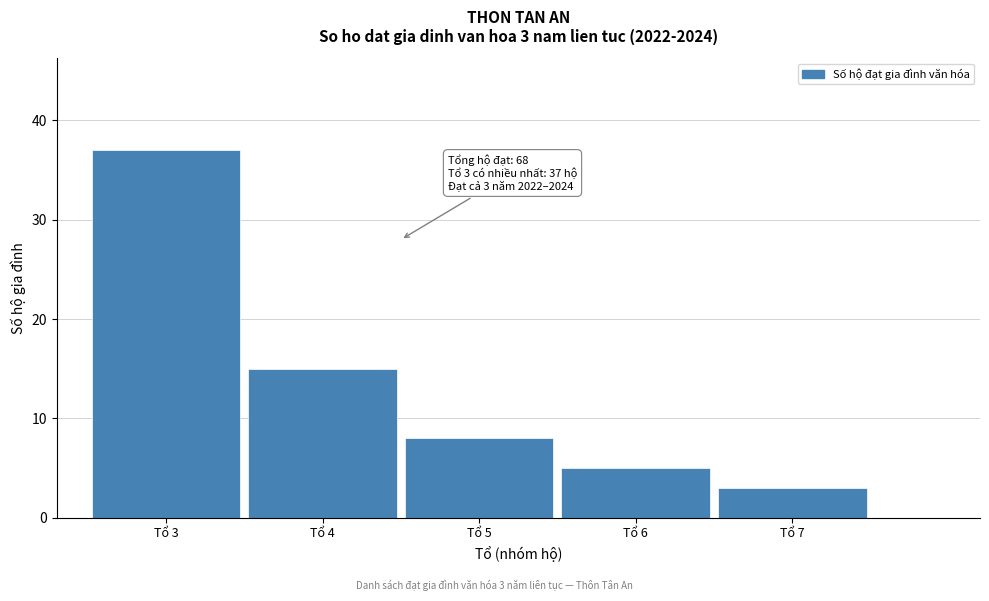

Reading right to left, transcribe all the data shown in this chart.

3	5	8	15	37